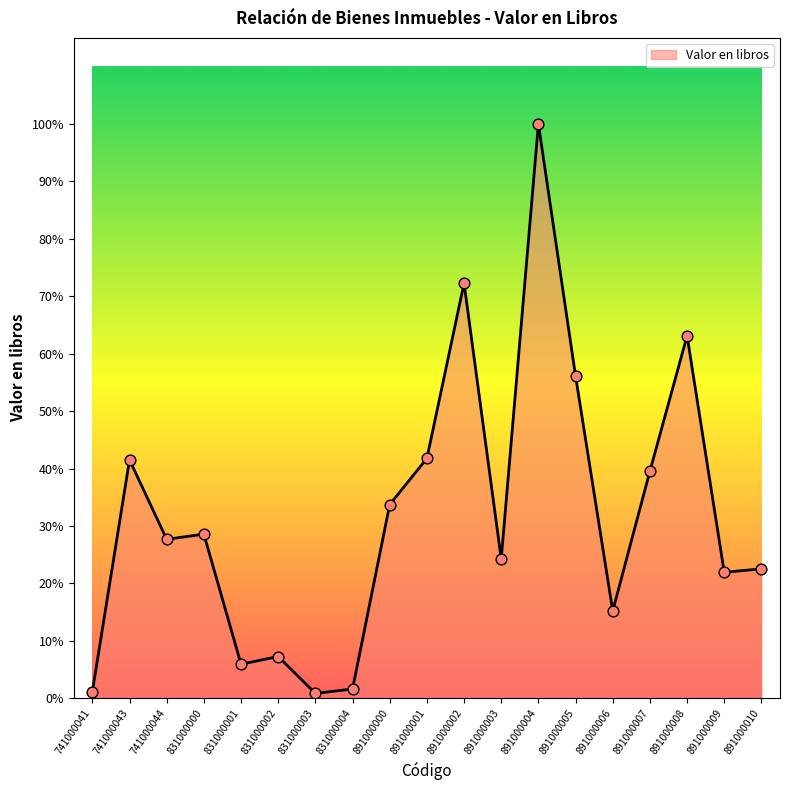

What is the change in value from 741000044 to 831000003?

-872786.0